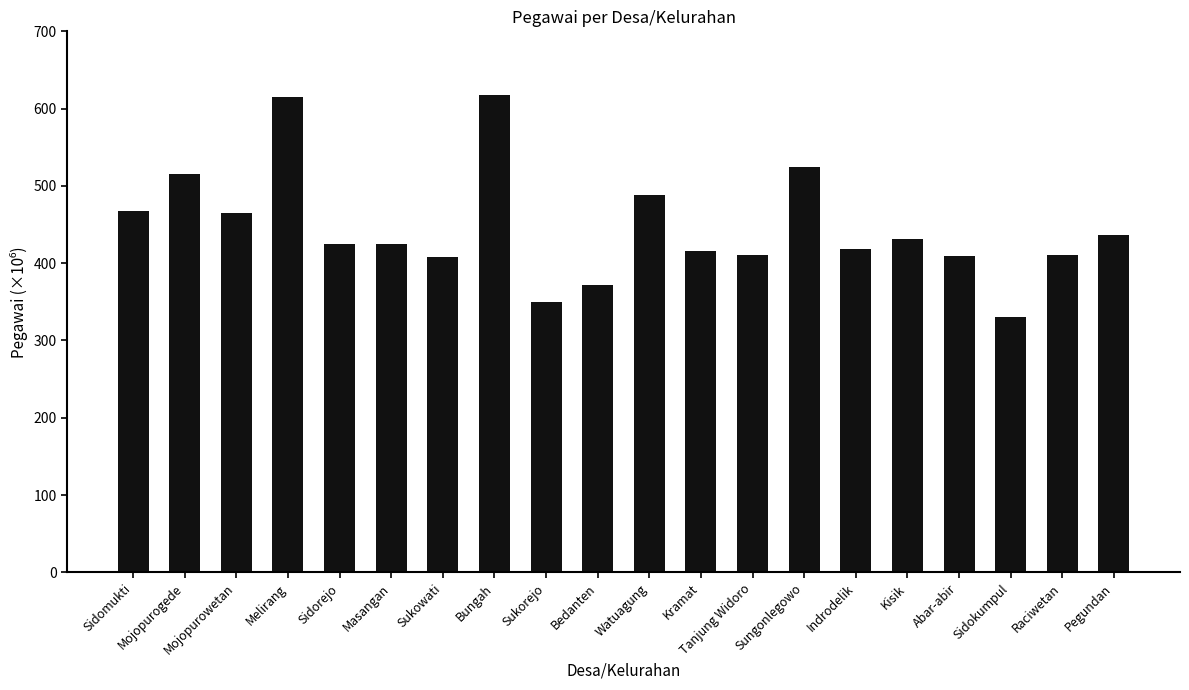

What is the difference between the values at Raciwetan and Sukowati?

2280654